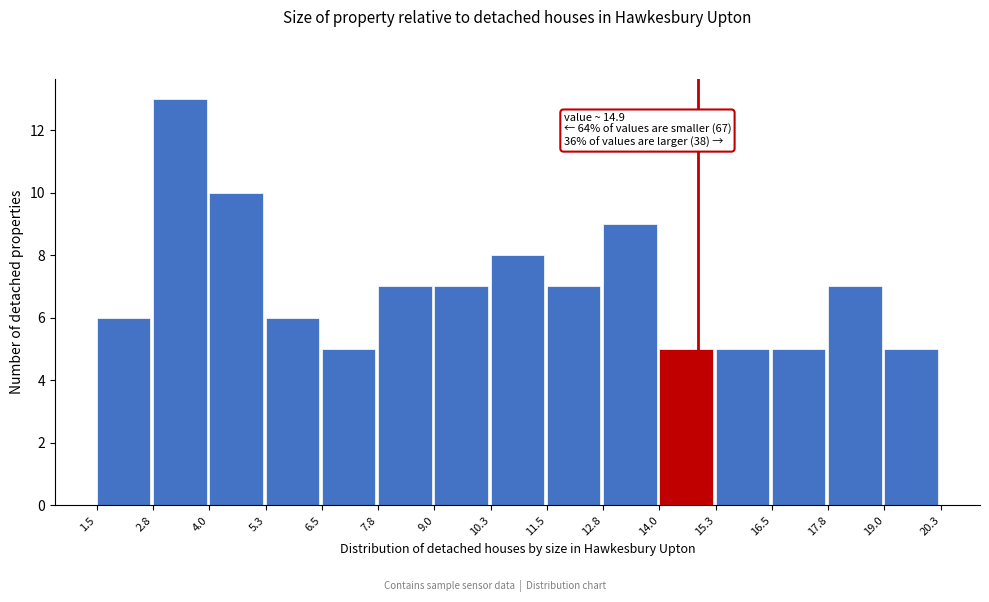

Over which range of the x-axis is the bar tallest?

2.8 to 4.0